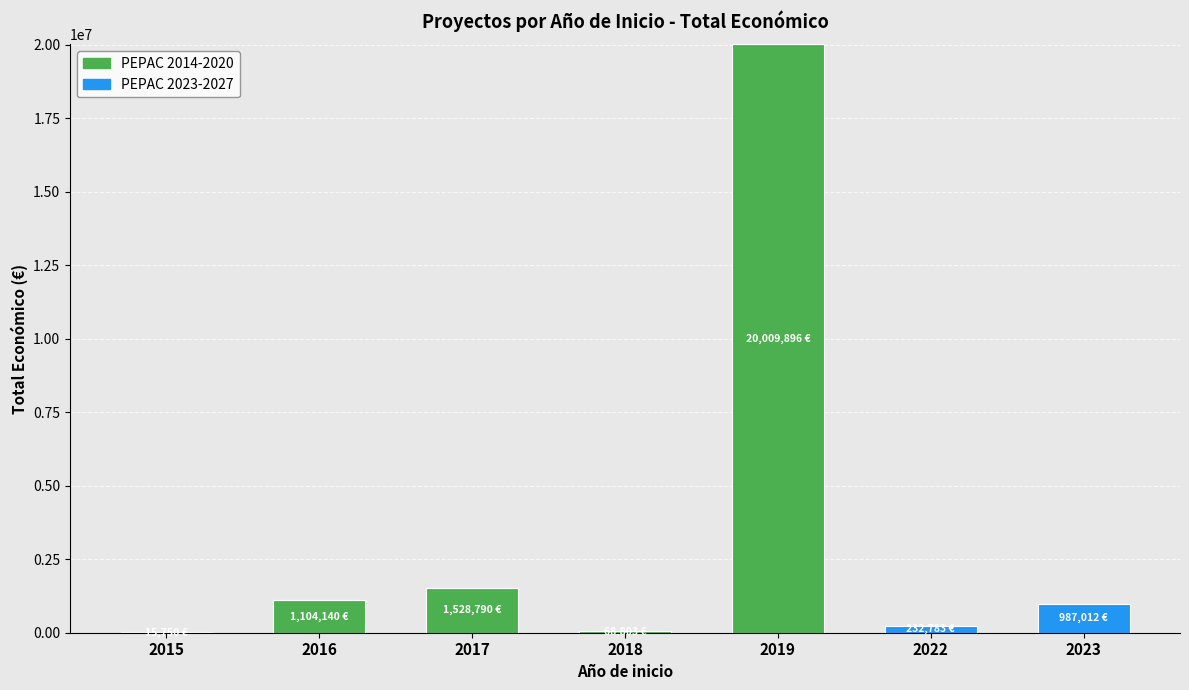

At which category is the sum across all series the highest?

2019